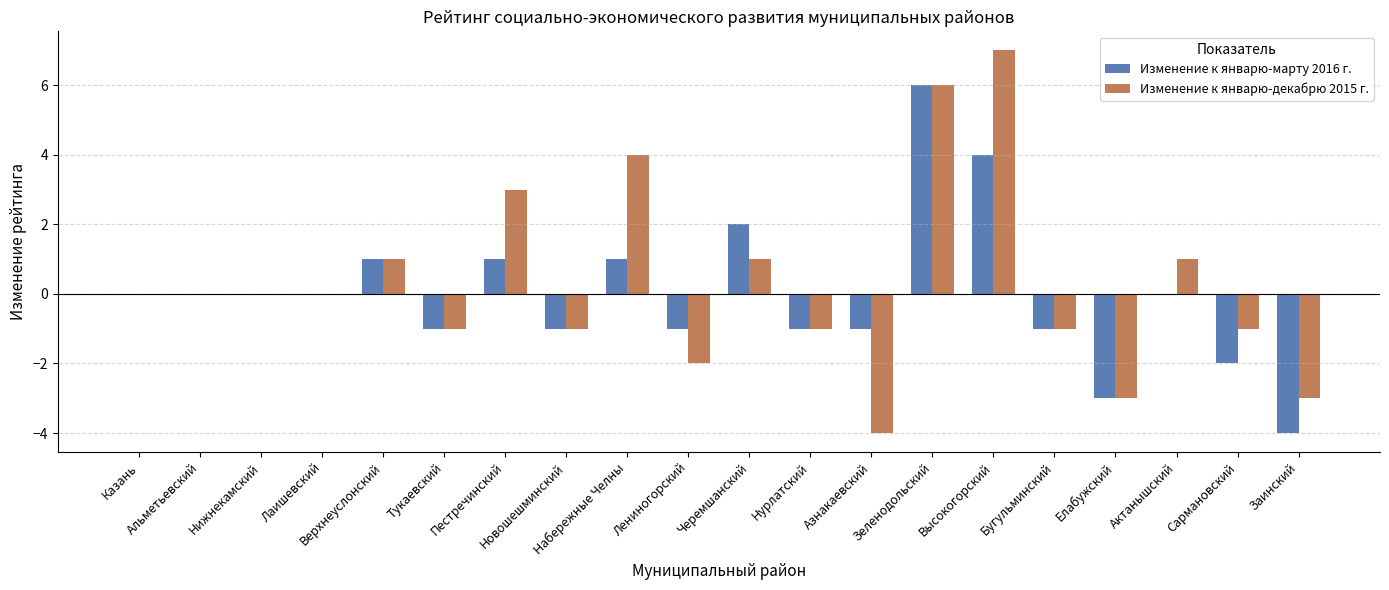

Reading left to right, list all the values displayed in this chart.

Изменение к январю-марту 2016 г.: Казань=0	Альметьевский=0	Нижнекамский=0	Лаишевский=0	Верхнеуслонский=1	Тукаевский=-1	Пестречинский=1	Новошешминский=-1	Набережные Челны=1	Лениногорский=-1	Черемшанский=2	Нурлатский=-1	Азнакаевский=-1	Зеленодольский=6	Высокогорский=4	Бугульминский=-1	Елабужский=-3	Актанышский=0	Сармановский=-2	Заинский=-4
Изменение к январю-декабрю 2015 г.: Казань=0	Альметьевский=0	Нижнекамский=0	Лаишевский=0	Верхнеуслонский=1	Тукаевский=-1	Пестречинский=3	Новошешминский=-1	Набережные Челны=4	Лениногорский=-2	Черемшанский=1	Нурлатский=-1	Азнакаевский=-4	Зеленодольский=6	Высокогорский=7	Бугульминский=-1	Елабужский=-3	Актанышский=1	Сармановский=-1	Заинский=-3